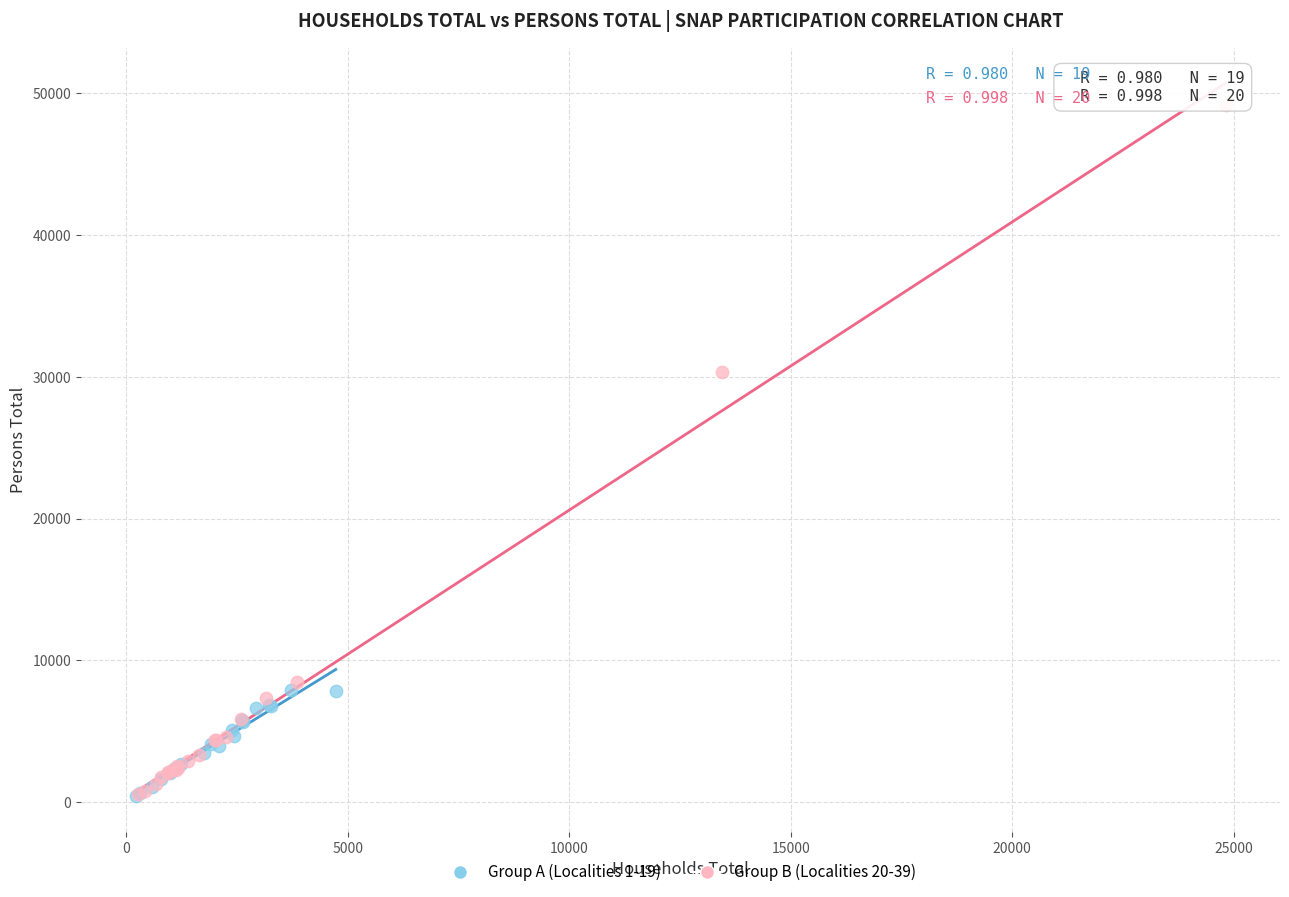

Which series reaches the maximum Y coordinate?

Group B (Localities 20-39)